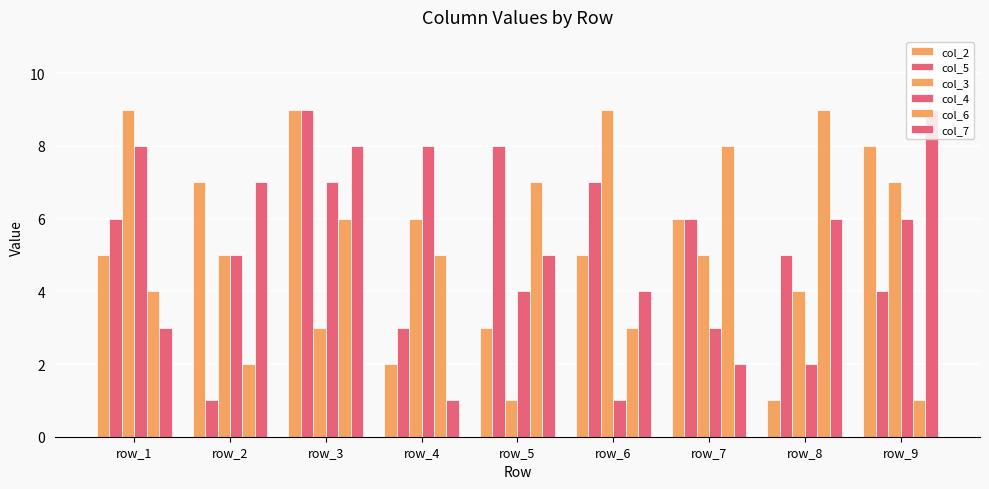

How many values in the col_7 series are below 5?

4